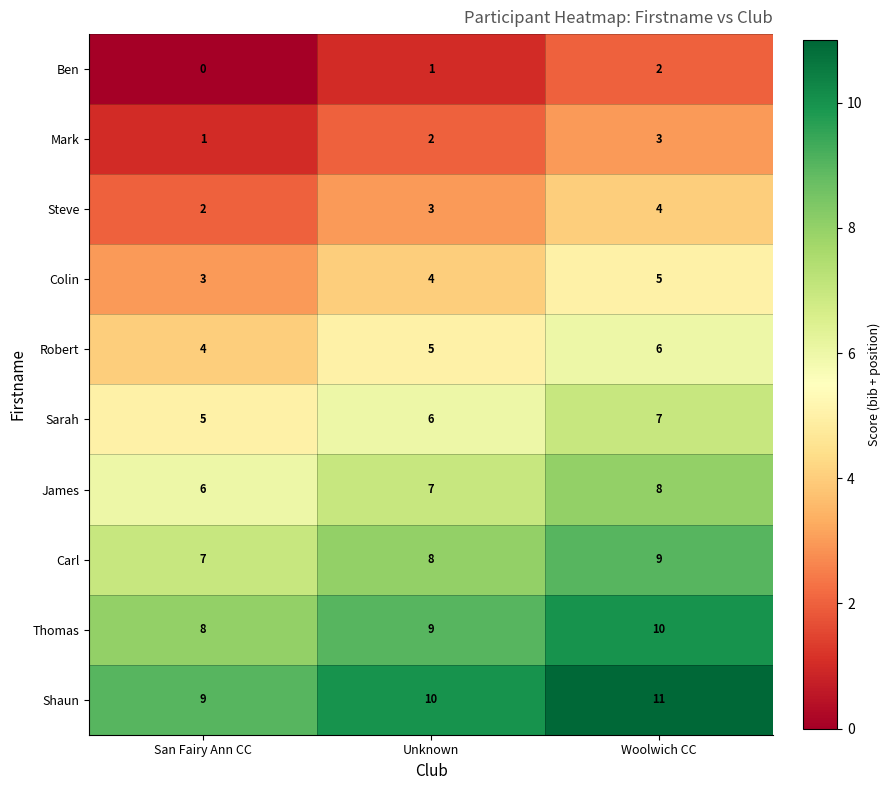

What is the lowest value of the Colin series?

3